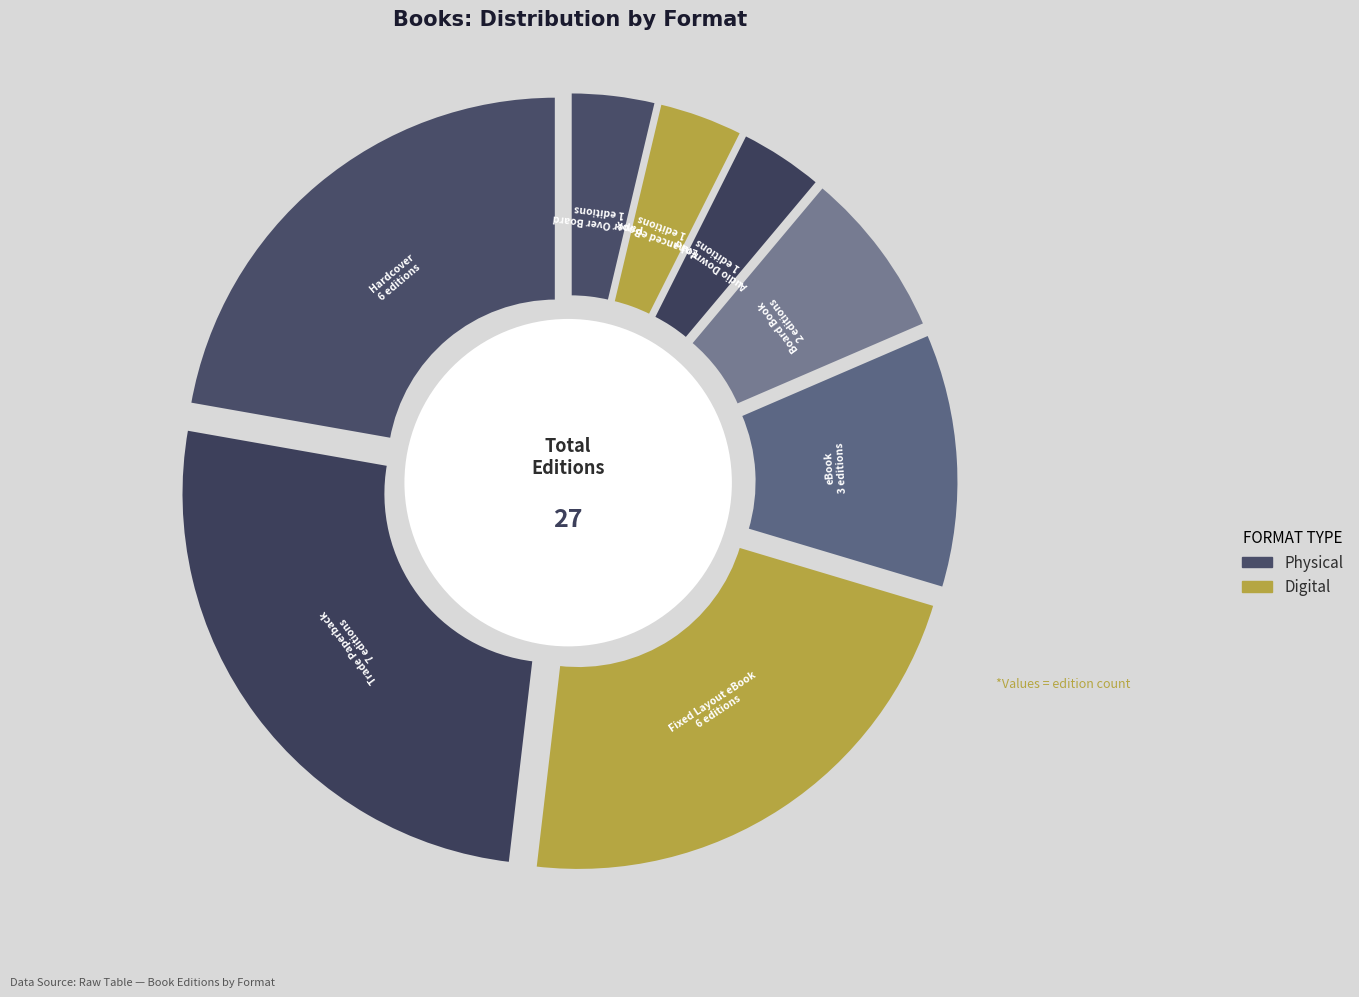

What is the change in value from Fixed Layout eBook to Enhanced eBook?

-5